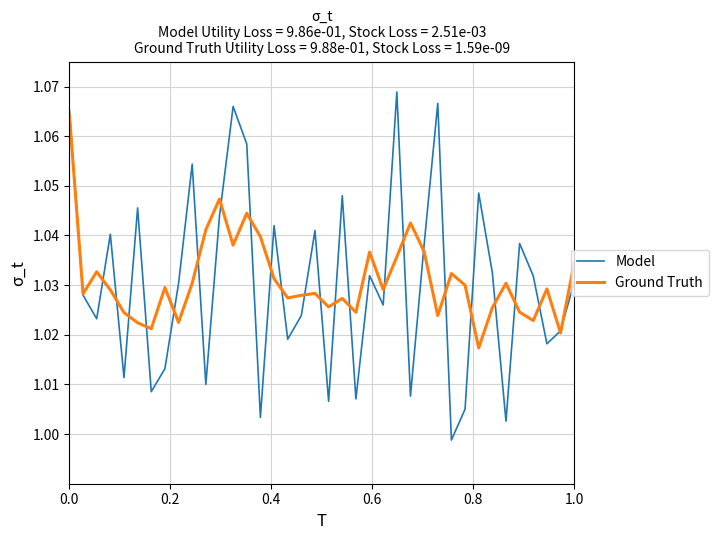

List the series in order of their peak value, highest first.

Model, Ground Truth